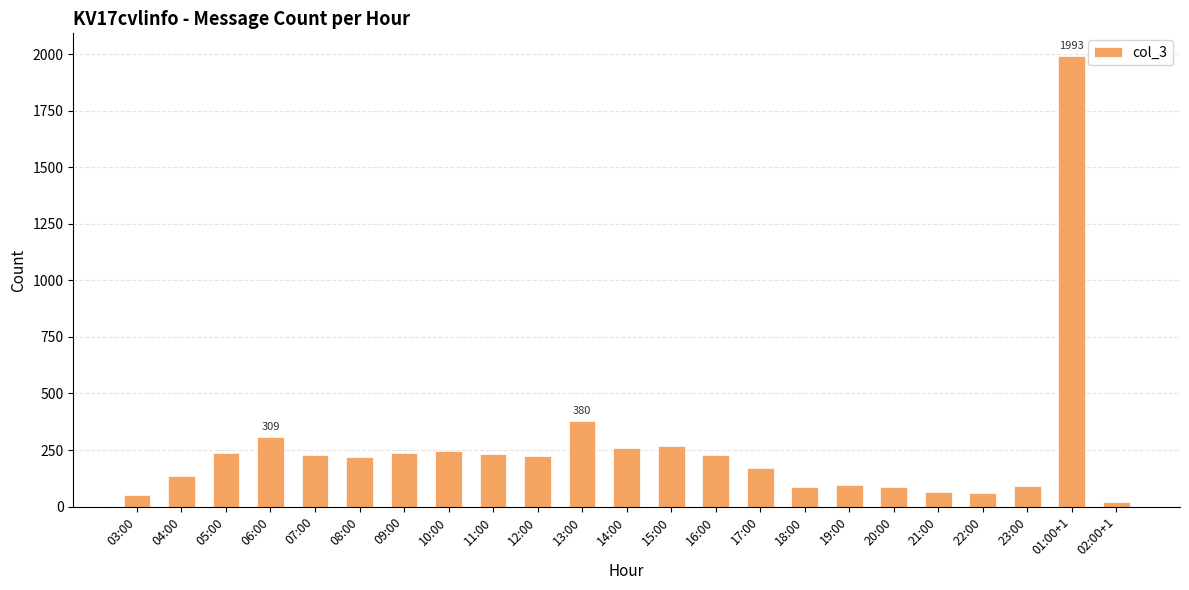

Between 13:00 and 12:00, which is larger?

13:00